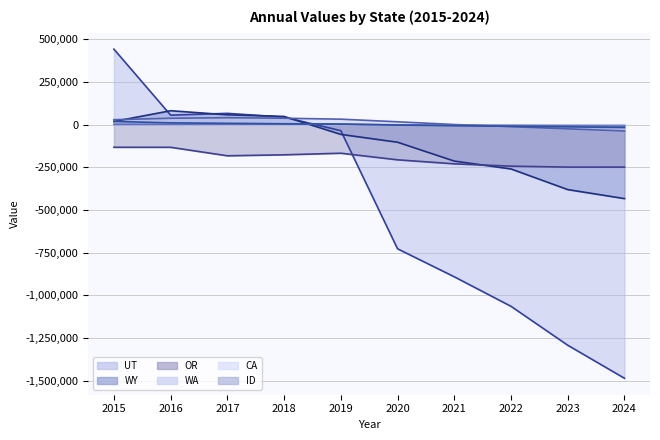

Does the chart have visible grid lines?

Yes